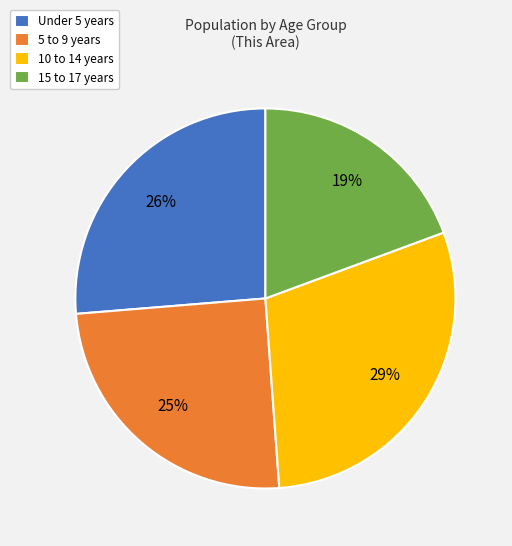

Combined, do Under 5 years and 5 to 9 years account for over 50%?

Yes